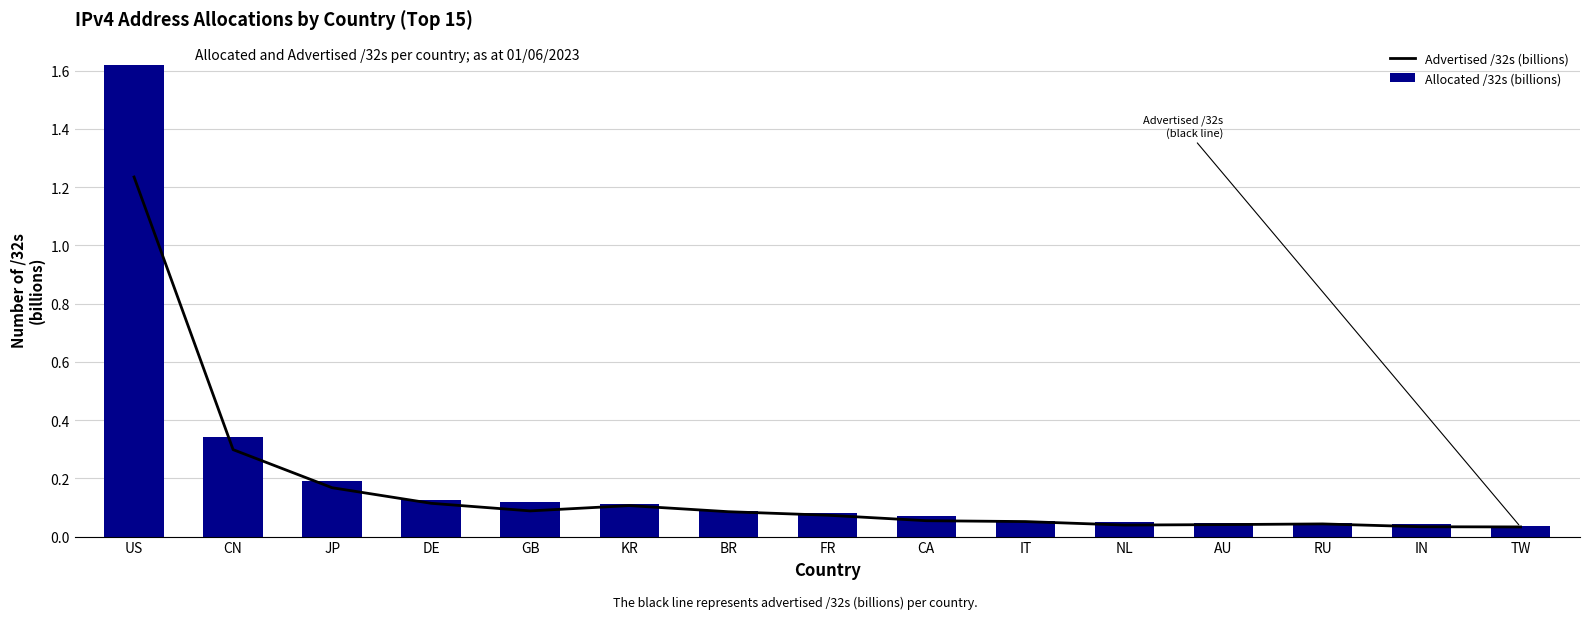

Reading left to right, extract all data points from this chart.

Advertised /32s (billions): US=1.2	CN=0.3	JP=0.2	DE=0.1	GB=0.1	KR=0.1	BR=0.1	FR=0.1	CA=0.1	IT=0.1	NL=0.0	AU=0.0	RU=0.0	IN=0.0	TW=0.0
Allocated /32s (billions): US=1.6	CN=0.3	JP=0.2	DE=0.1	GB=0.1	KR=0.1	BR=0.1	FR=0.1	CA=0.1	IT=0.1	NL=0.1	AU=0.0	RU=0.0	IN=0.0	TW=0.0